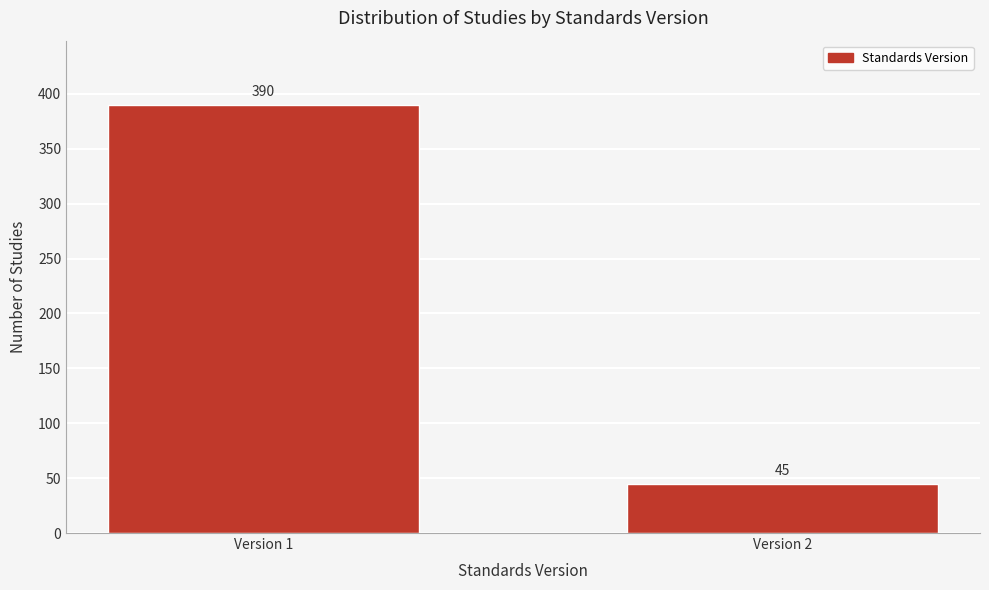

Reading right to left, list all the values displayed in this chart.

45	390